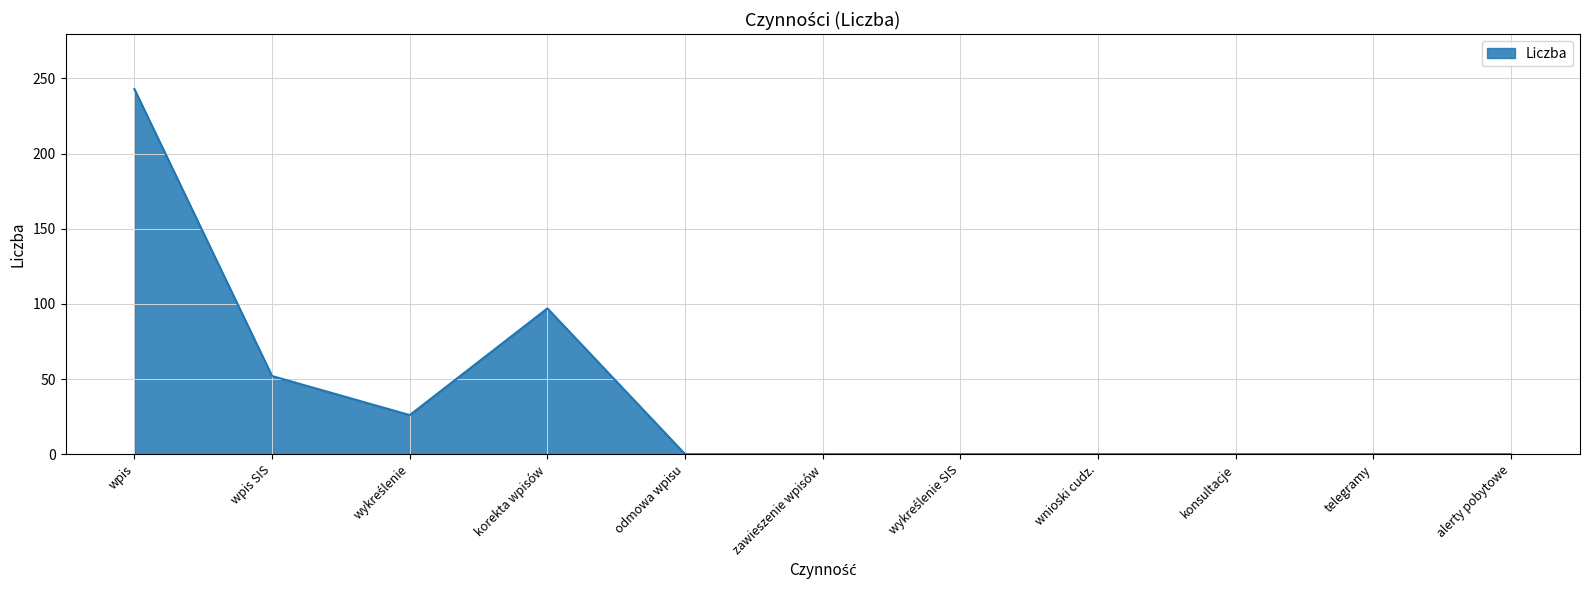

What is the change in value from korekta wpisów to odmowa wpisu?

-97